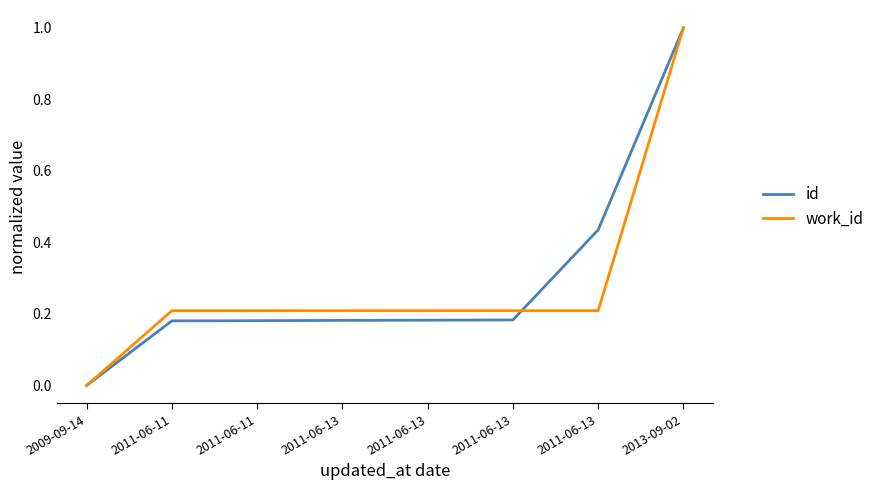

Count the number of data series in this chart.

2